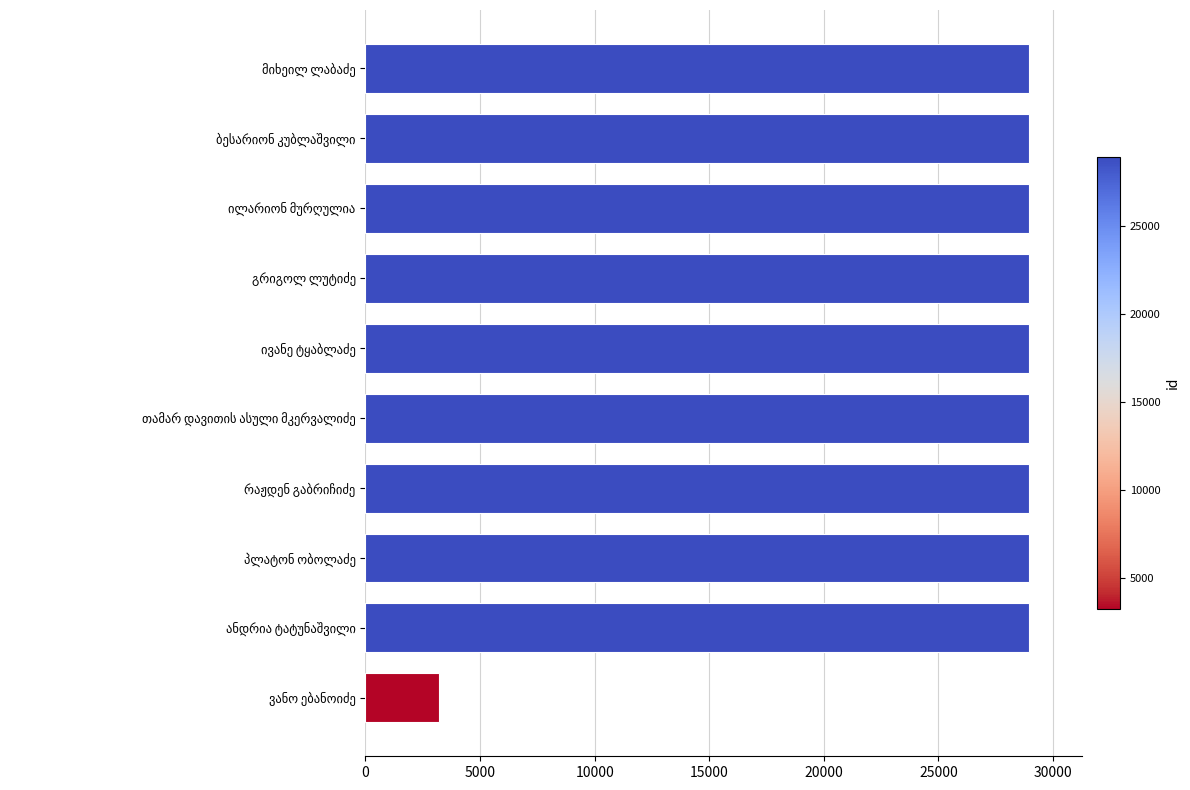

What is the maximum value shown in the chart?

28959